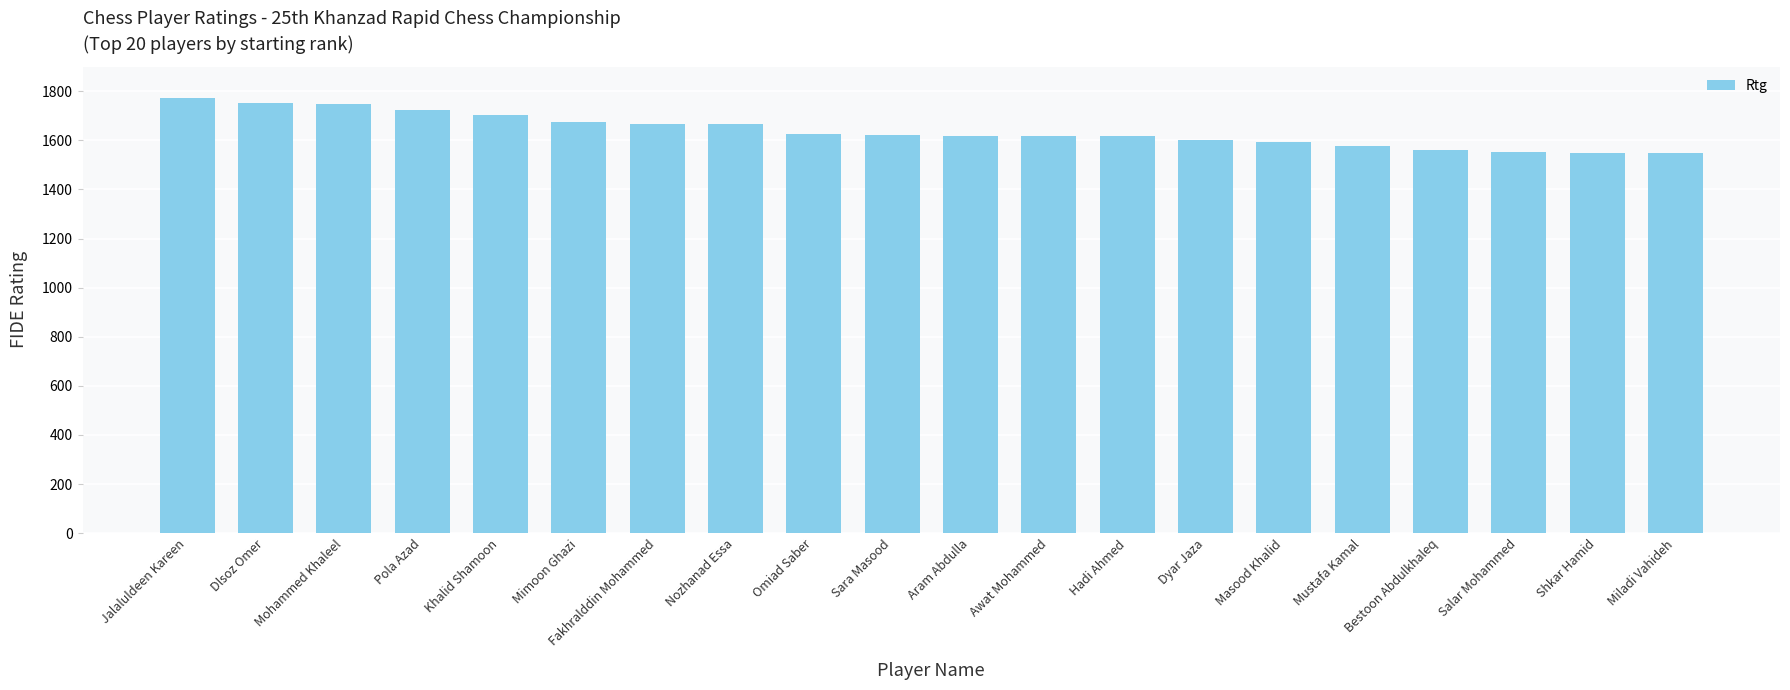

The value at Bestoon Abdulkhaleq is 2674. True or false?

False